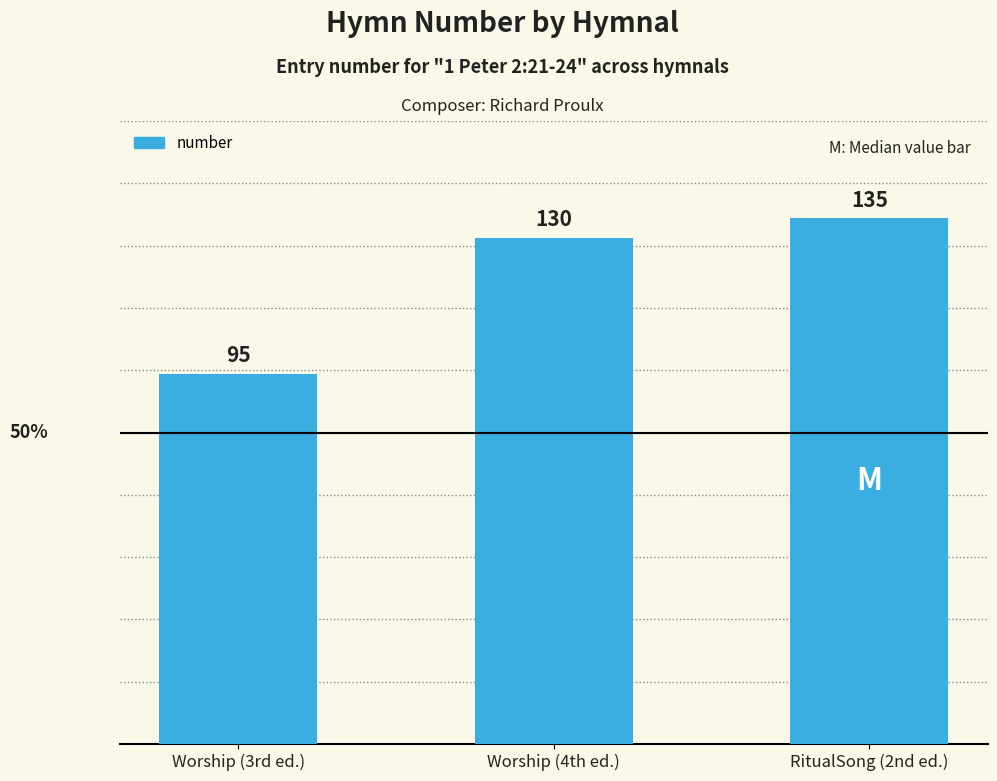

Reading right to left, list all the values displayed in this chart.

135	130	95